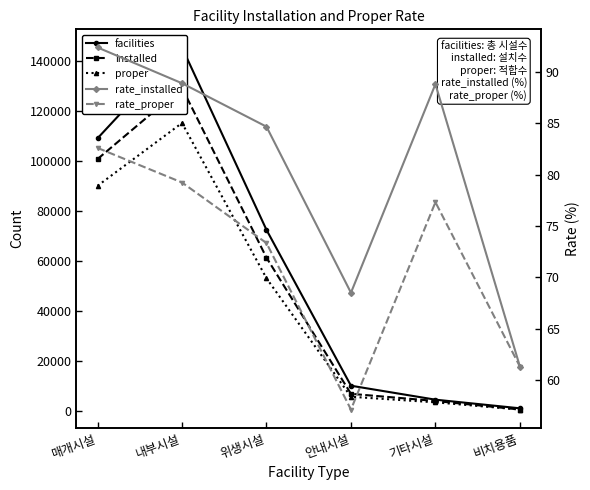

At which category is the sum across all series the highest?

내부시설